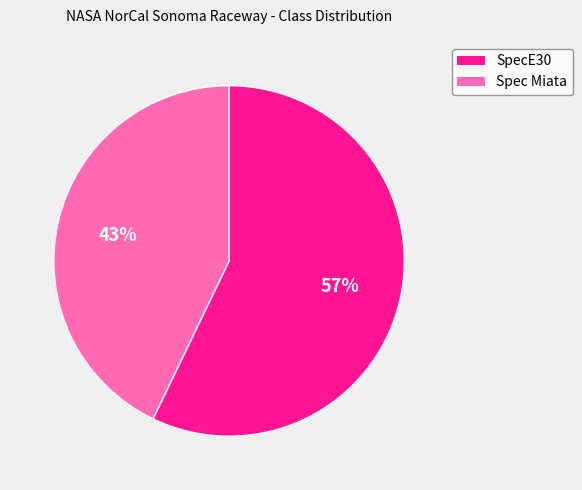

Between Spec Miata and SpecE30, which is larger?

SpecE30